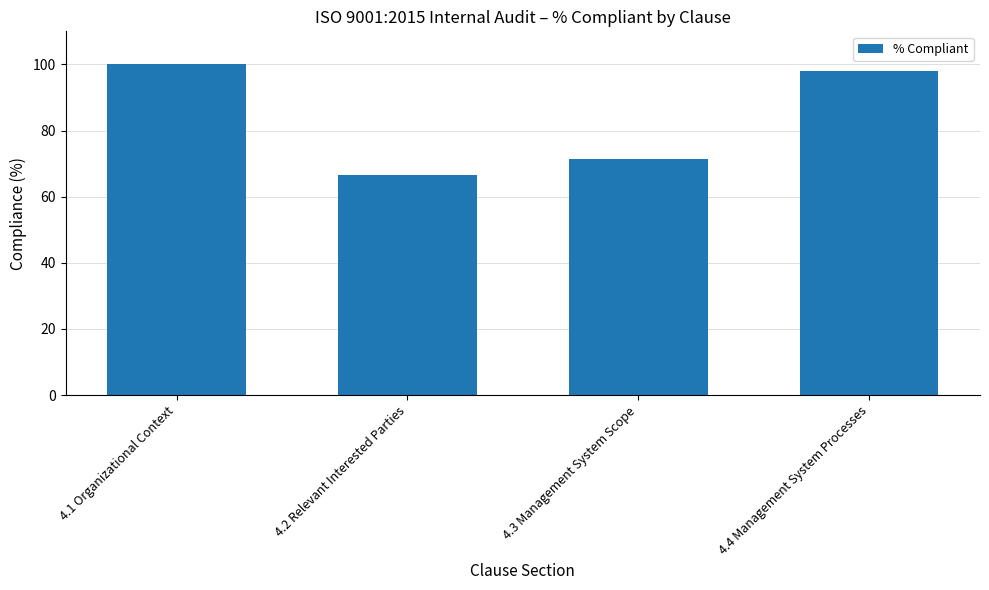

At which label does the data first exceed 97?

4.1 Organizational Context